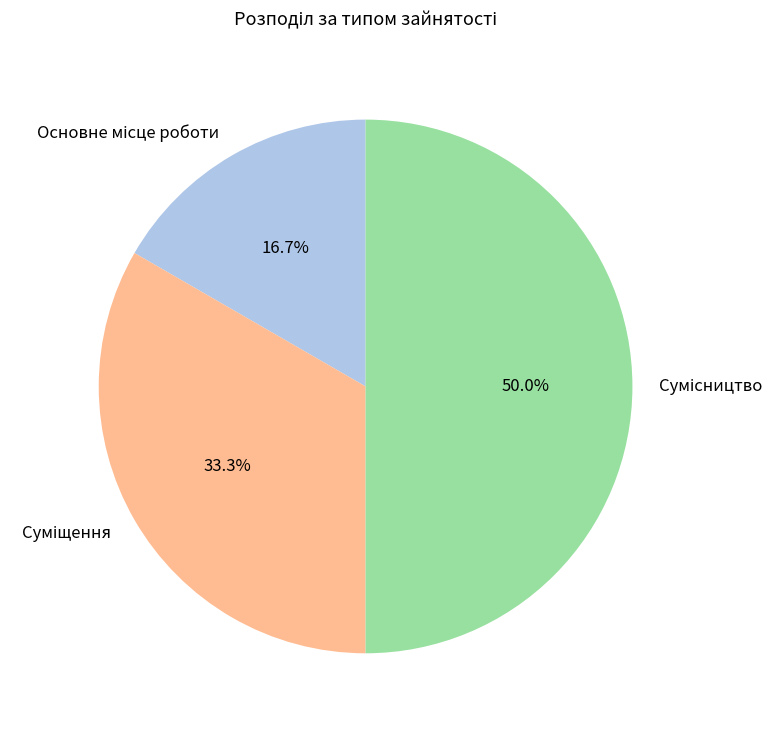

How many slices are in this pie chart?

3